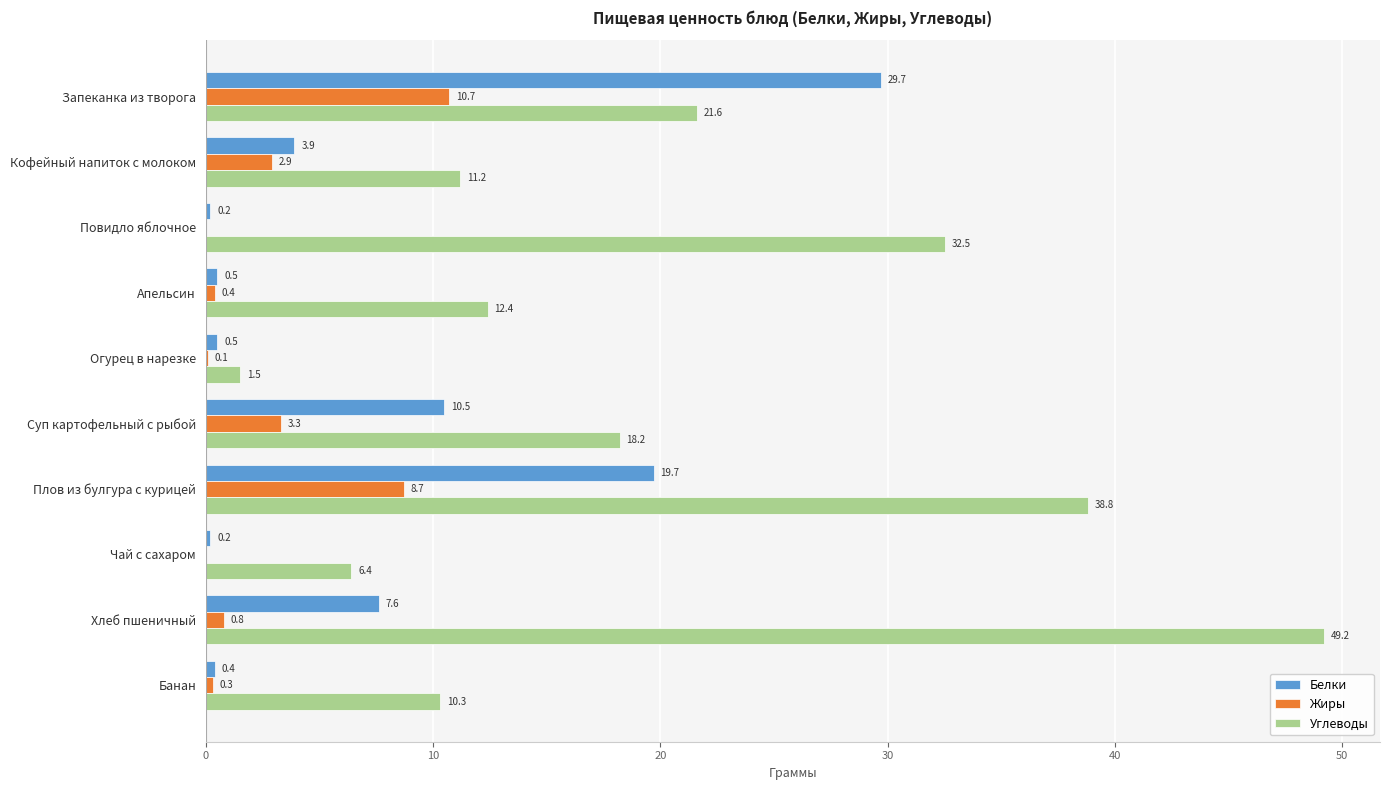

The value of Белки at Повидло яблочное is 0.2. True or false?

True